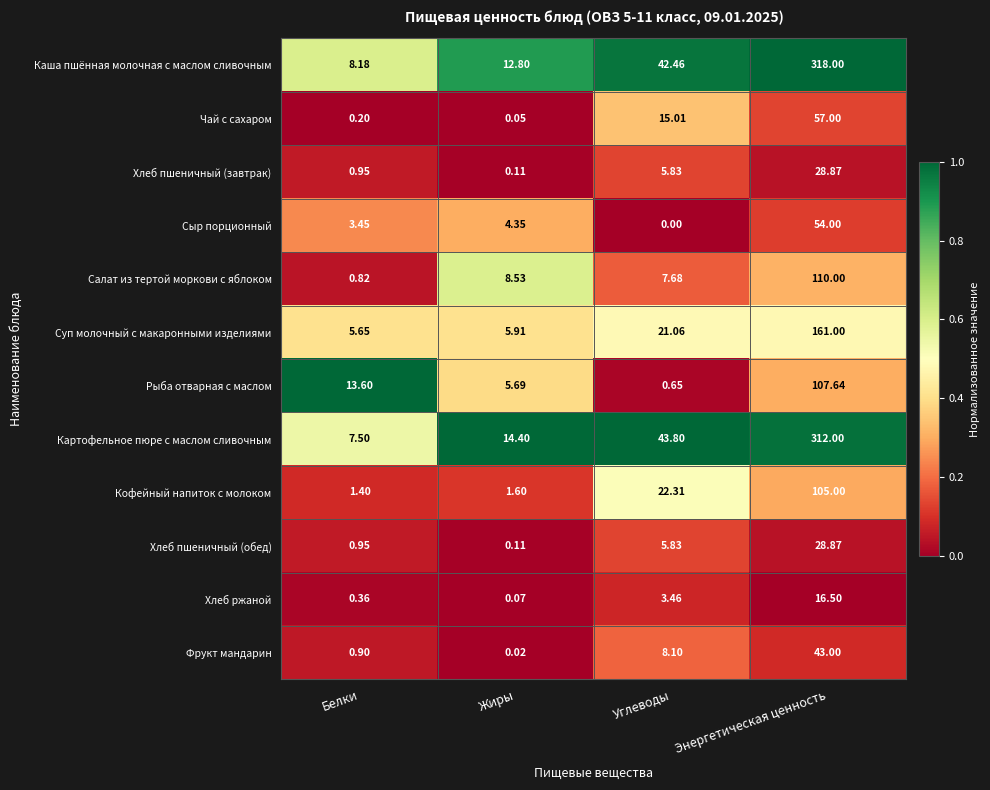

Between Белки and Углеводы, which series saw the biggest shift?

Картофельное пюре с маслом сливочным